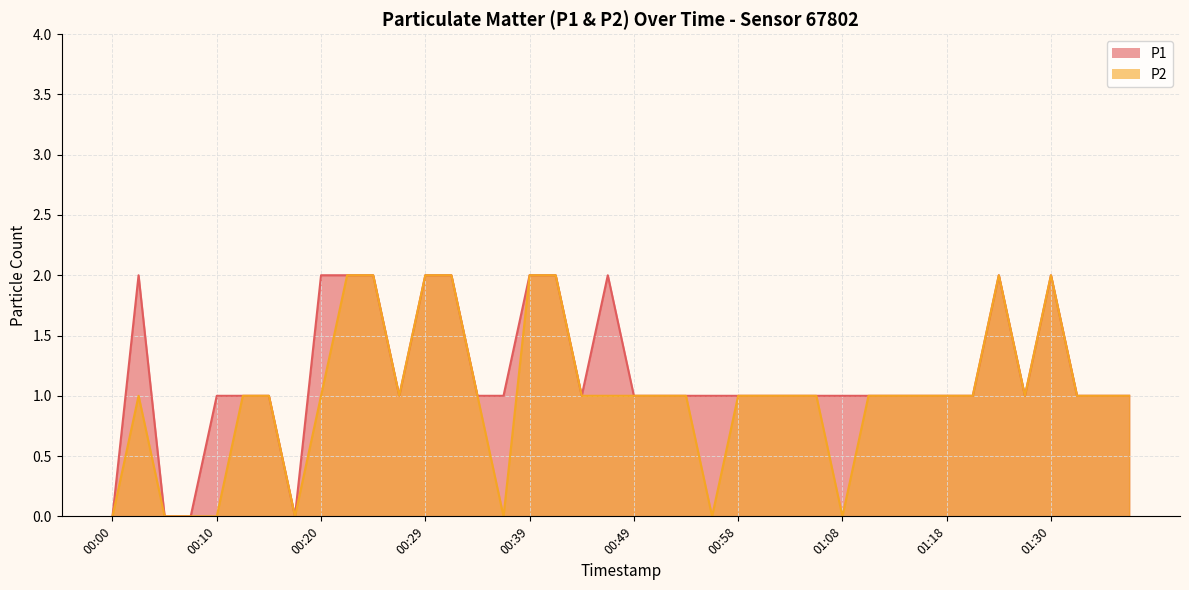

What position from the right is 00:39?

24